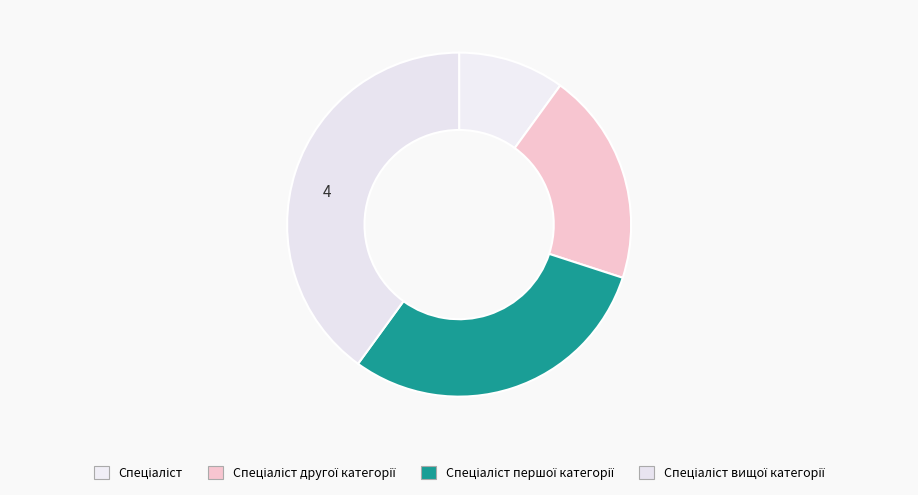

Count the number of slices in the pie.

4